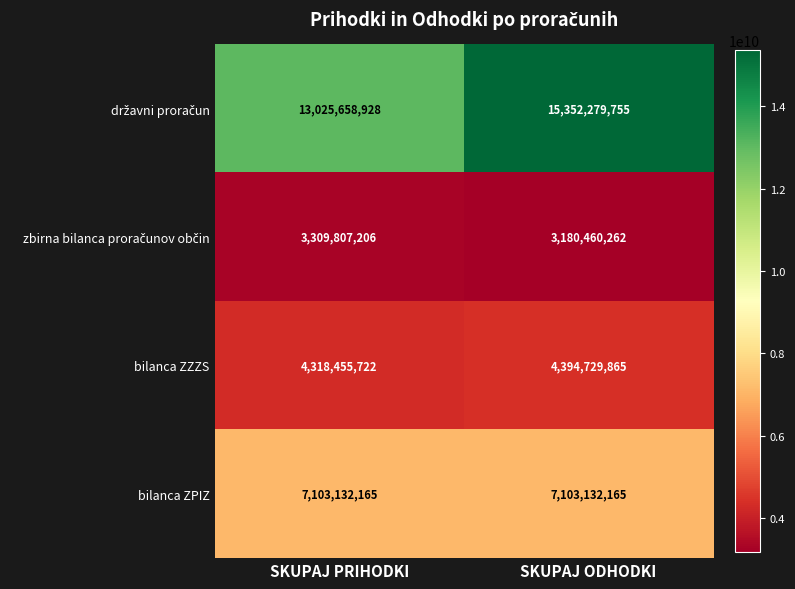

What value does the bilanca ZZZS series have at SKUPAJ ODHODKI, to the nearest 100?

4394729900